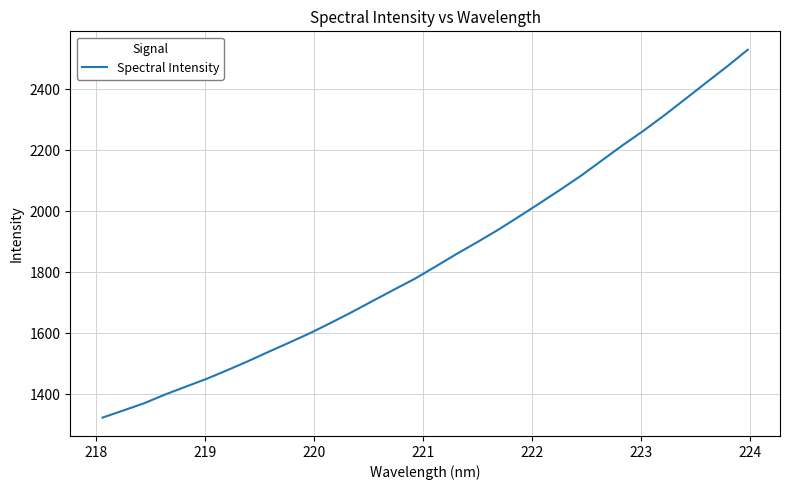

What is the minimum value shown in the chart?

1323.3